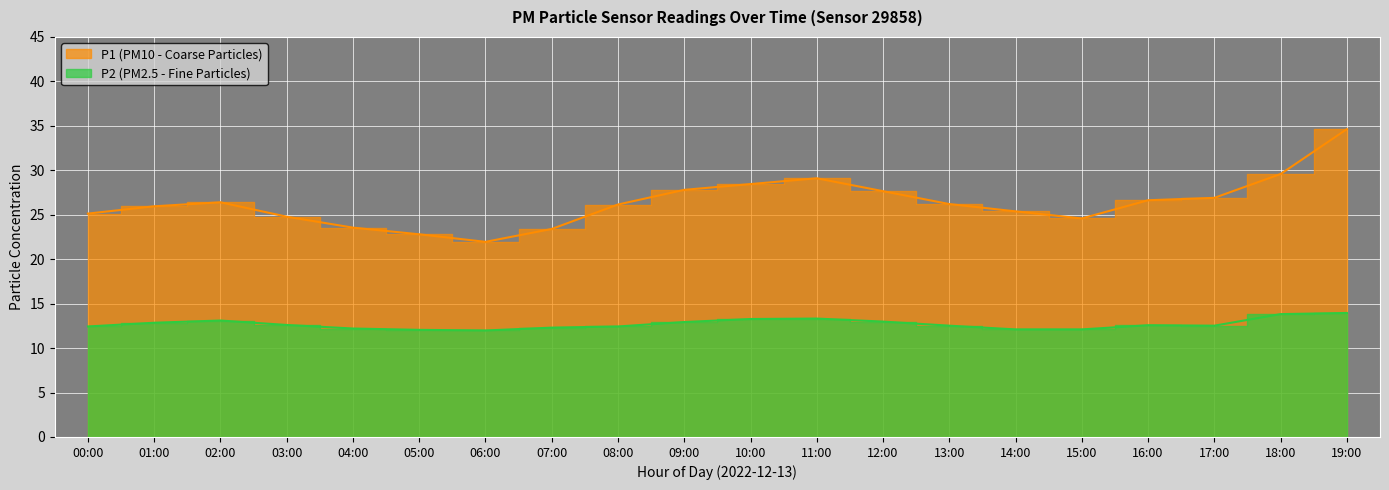

At which category is the sum across all series the highest?

19:00